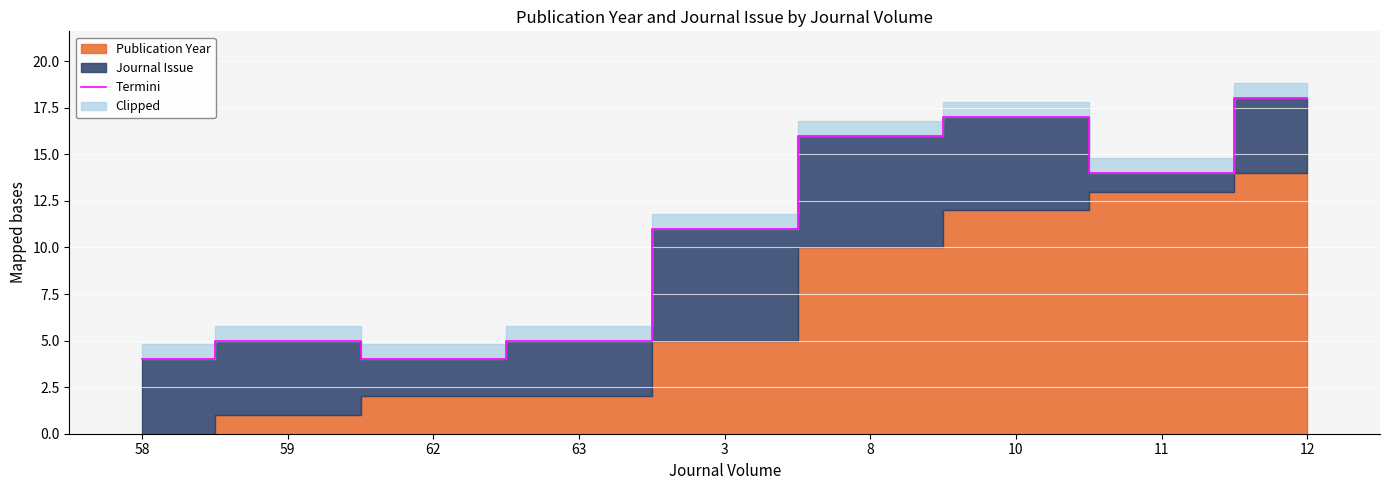

Where is the data nearest to the value 11?

3